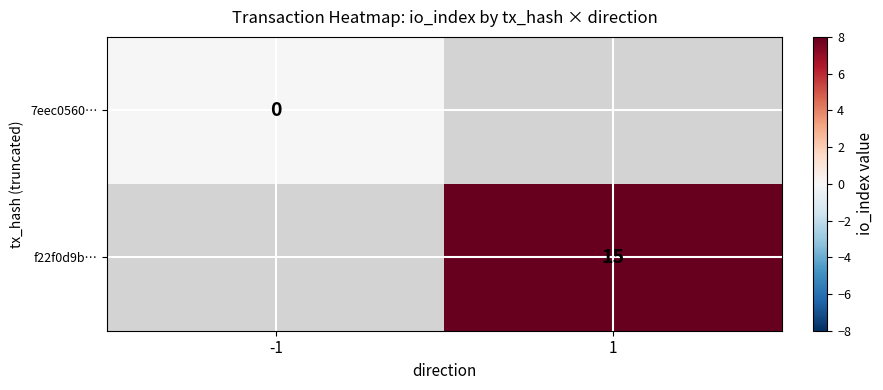

Count the number of categories in the chart.

2